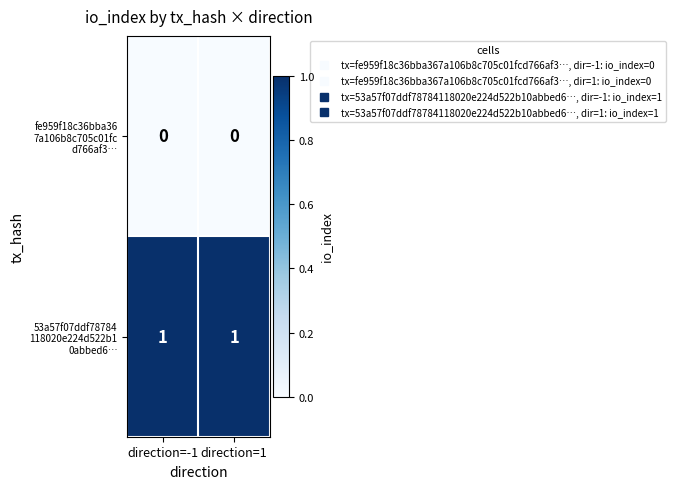

How many categories are shown in the chart?

2